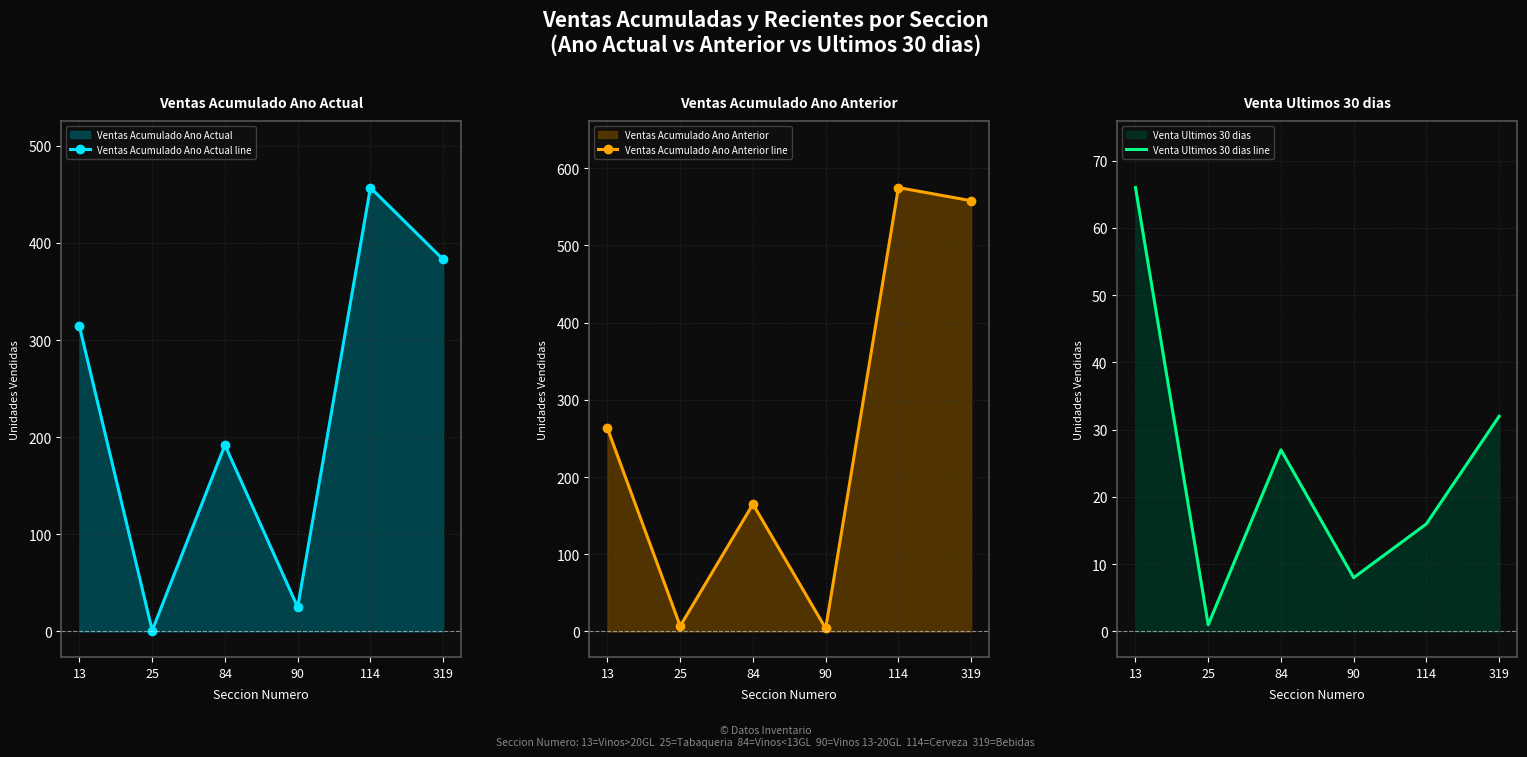

Rank the series at 114 from highest to lowest value.

Ventas Acumulado Ano Anterior line, Ventas Acumulado Ano Actual line, Venta Ultimos 30 dias line